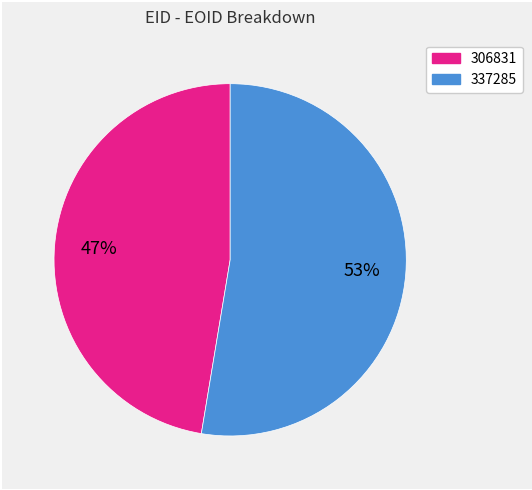

Do 306831 and 337285 together represent more than half of the pie?

Yes